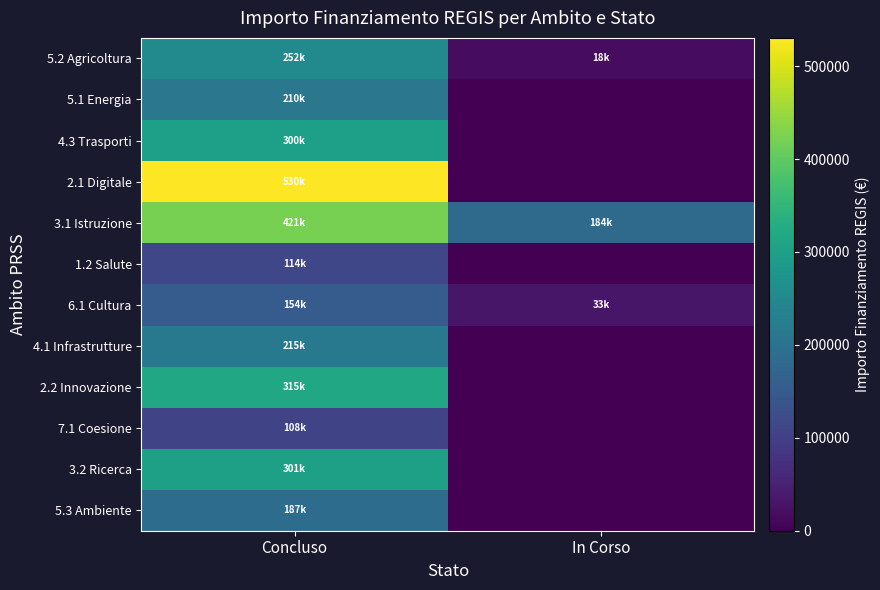

At how many categories does at least one series exceed 273987?

1